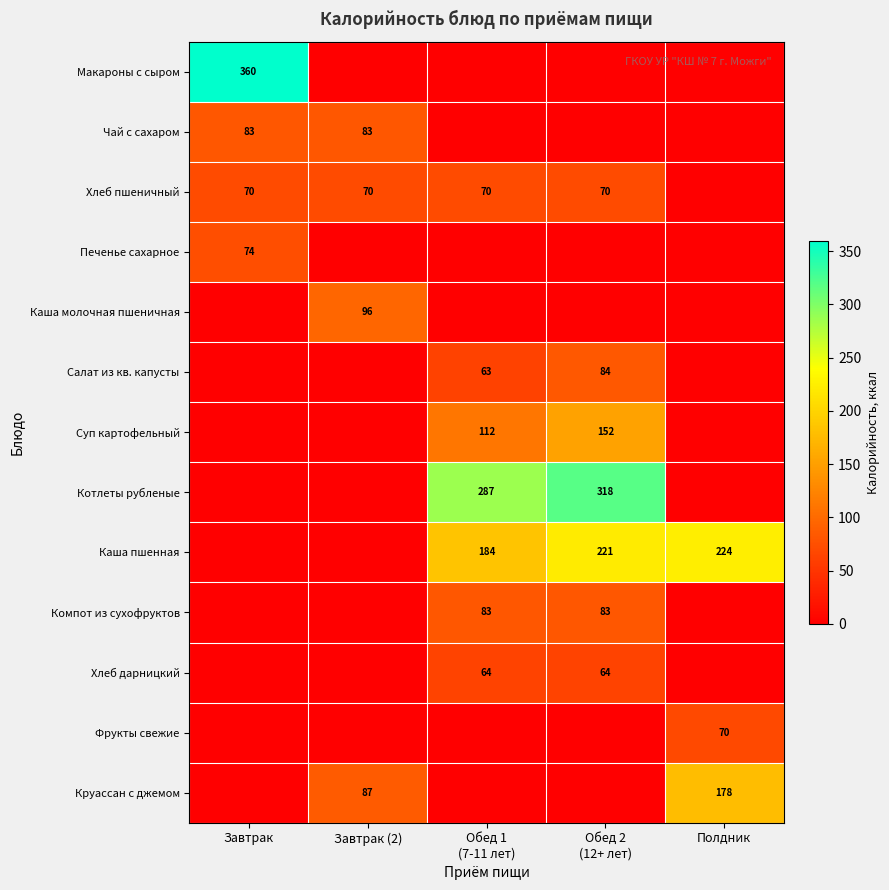

The value of Чай с сахаром at Завтрак is 23. True or false?

False